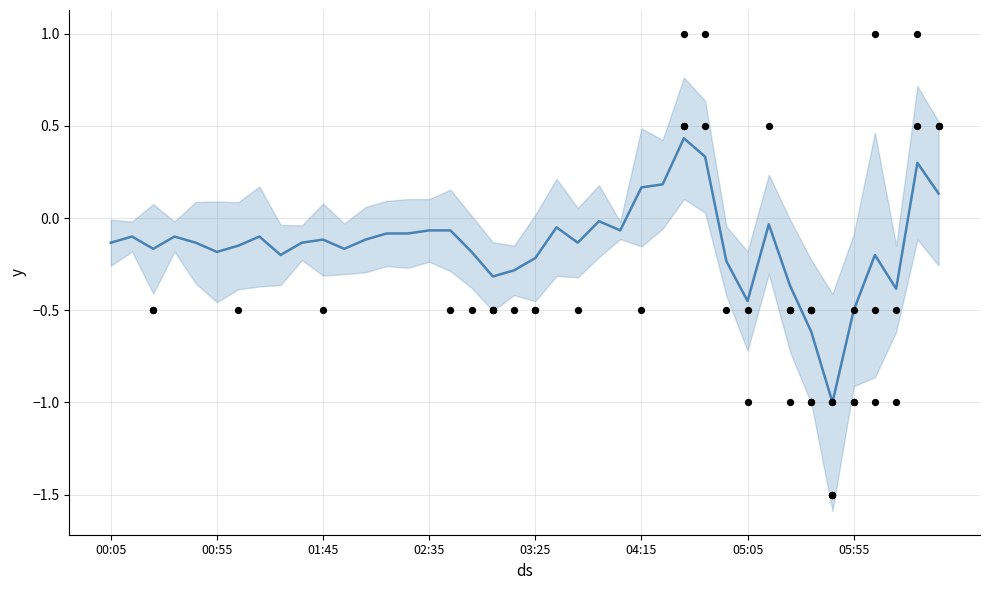

What is the change in value from 11 to 26?

+0.3